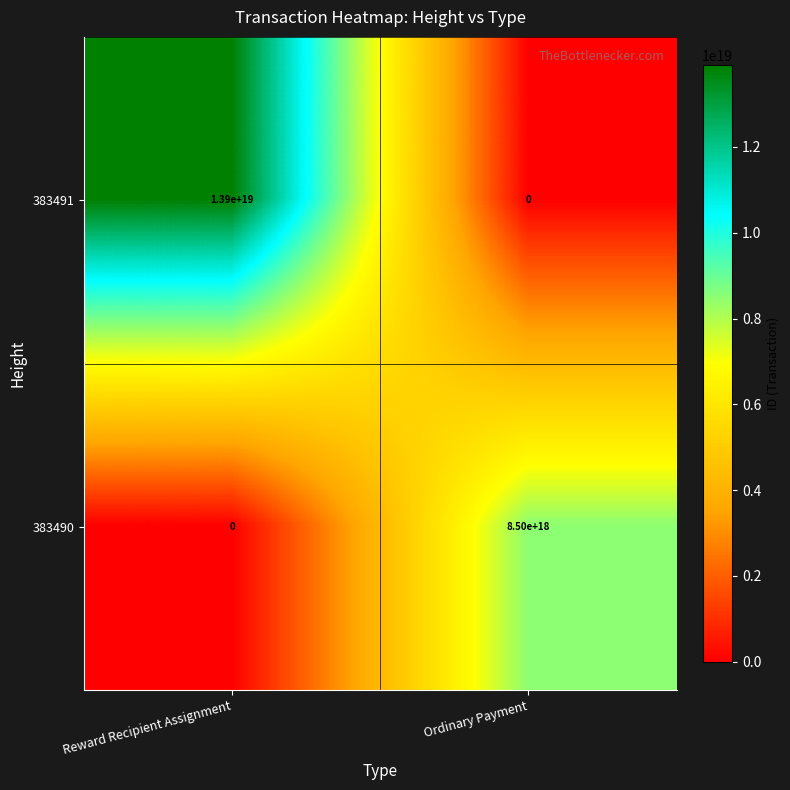

Which series changed the most between Reward Recipient Assignment and Ordinary Payment?

383491